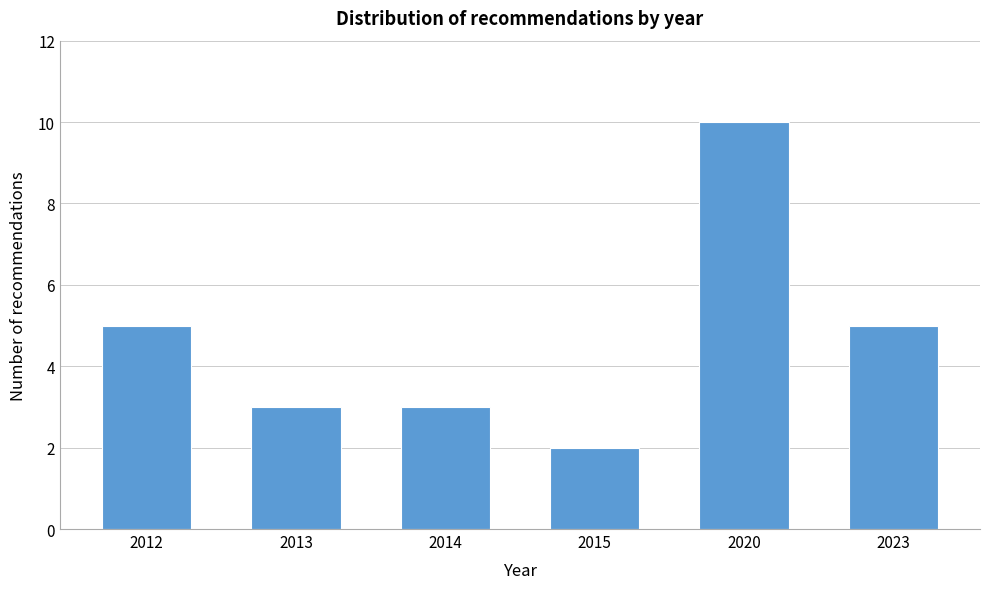

Reading left to right, transcribe all the data shown in this chart.

2012=5	2013=3	2014=3	2015=2	2020=10	2023=5